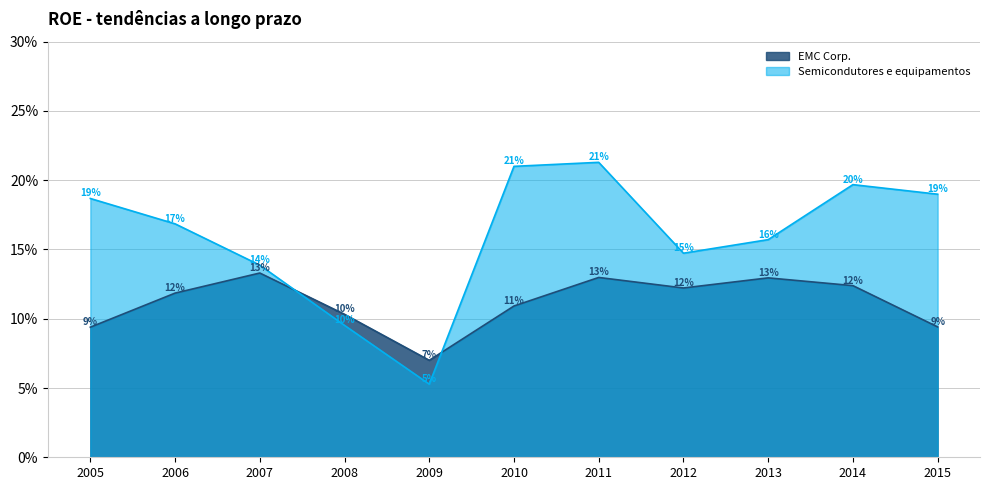

What is the sum of all Semicondutores e equipamentos values?

1.8